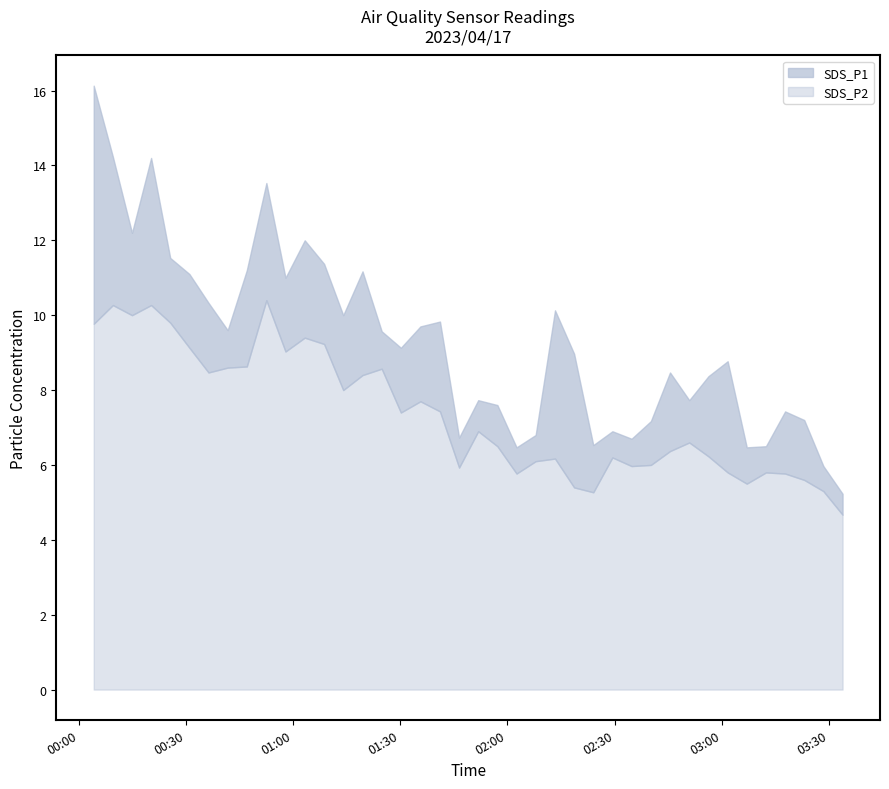

What is the difference between the highest and lowest values at 2023/04/17 00:09:33?

4.0